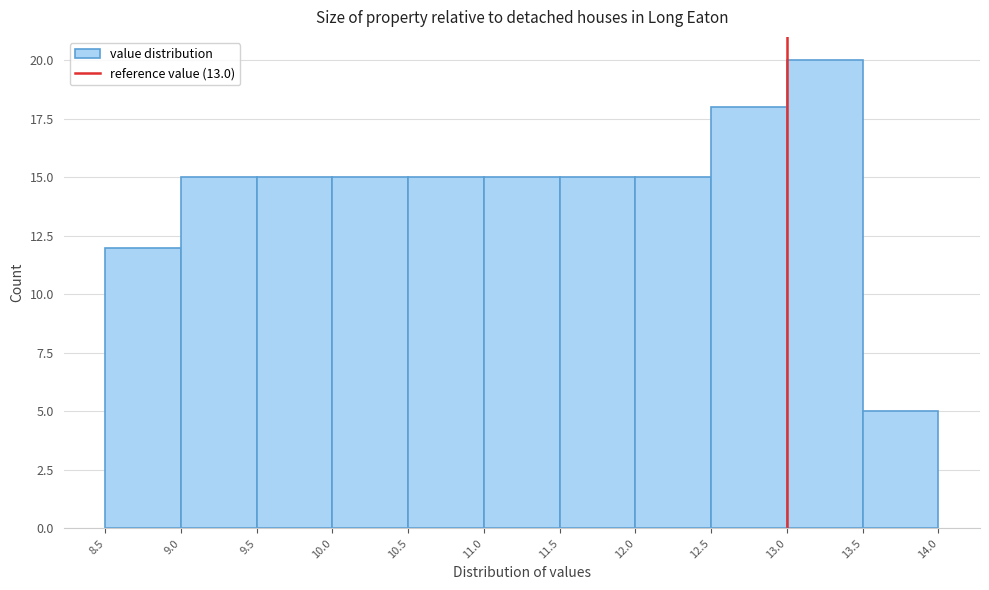

How tall is the bar that spans 8.5 to 9.0 on the x-axis? The values are not printed on the chart, so give them approximately, as read against the axis.

12